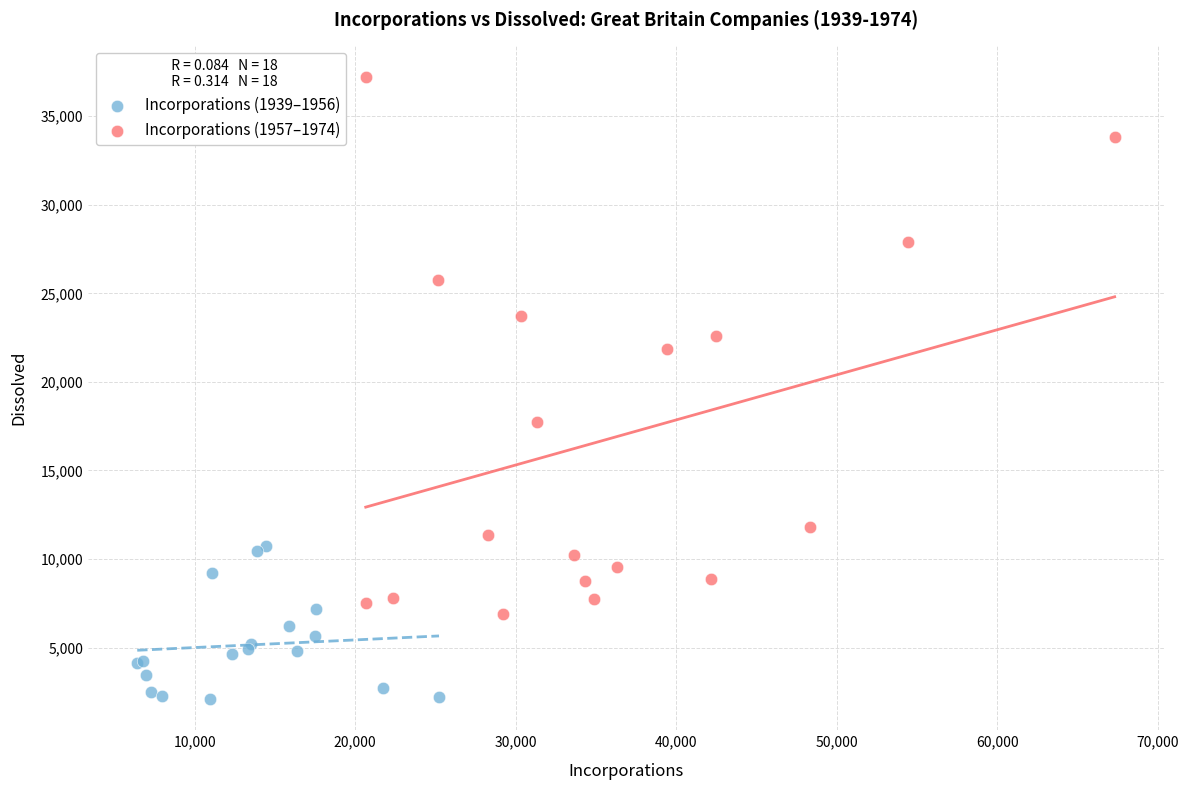

Which series contains the highest Y value?

Incorporations (1957–1974)